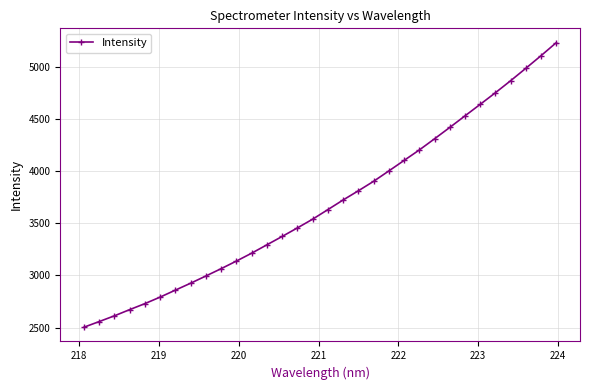

What is the greatest value displayed?

5232.2